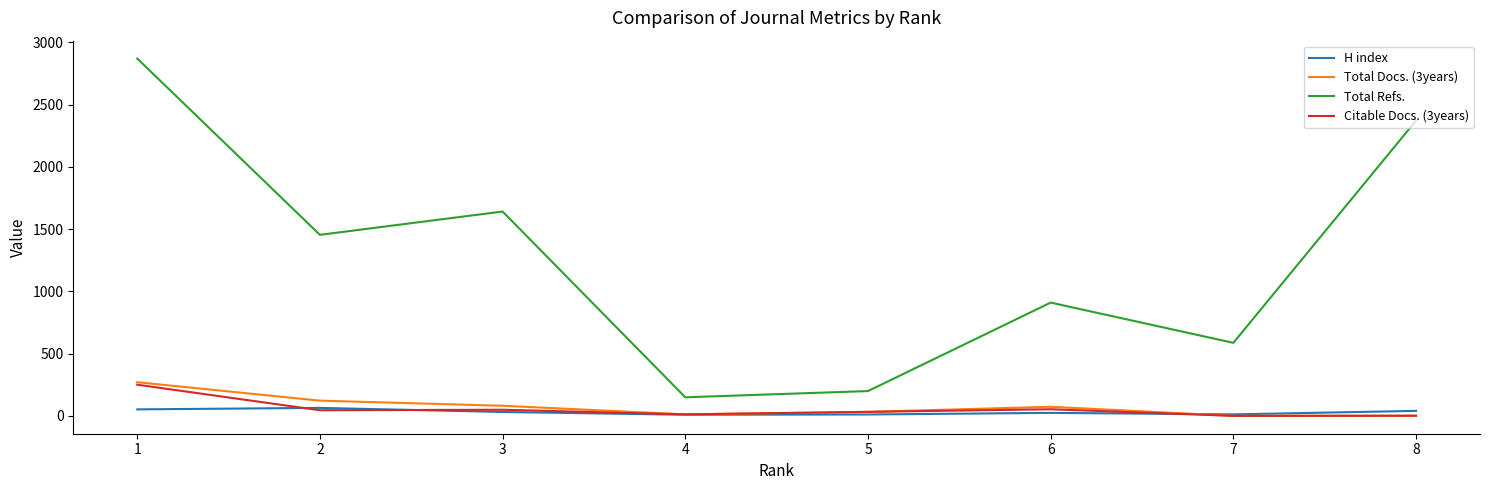

At which category is the sum across all series the highest?

1